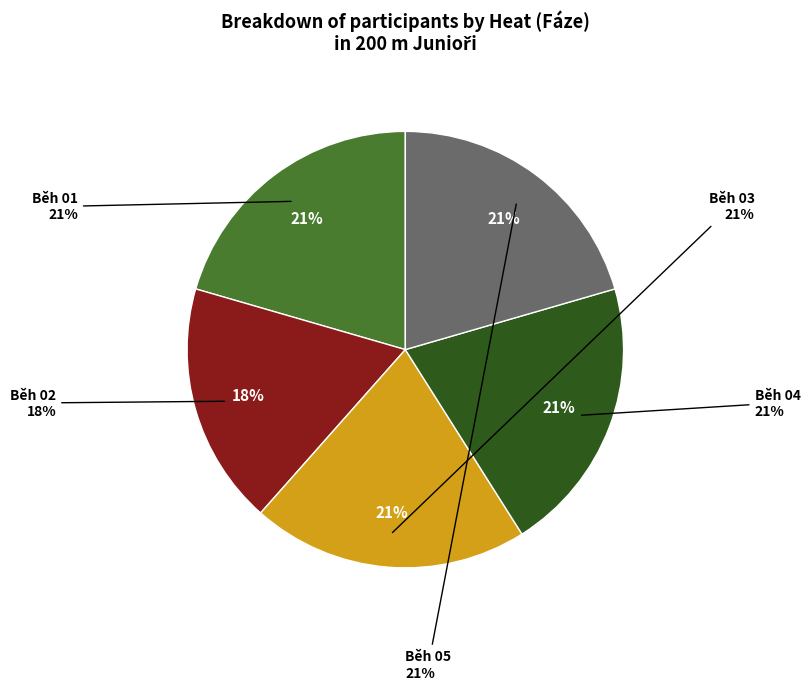

The Běh 02 slice represents 11% of the pie. True or false?

False